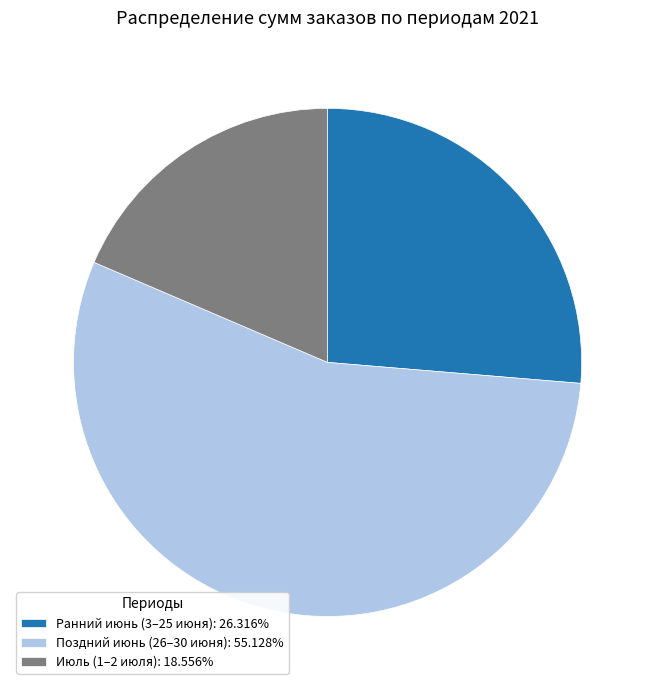

Combined, do Ранний июнь (3–25 июня): 26.316% and Поздний июнь (26–30 июня): 55.128% account for over 50%?

Yes